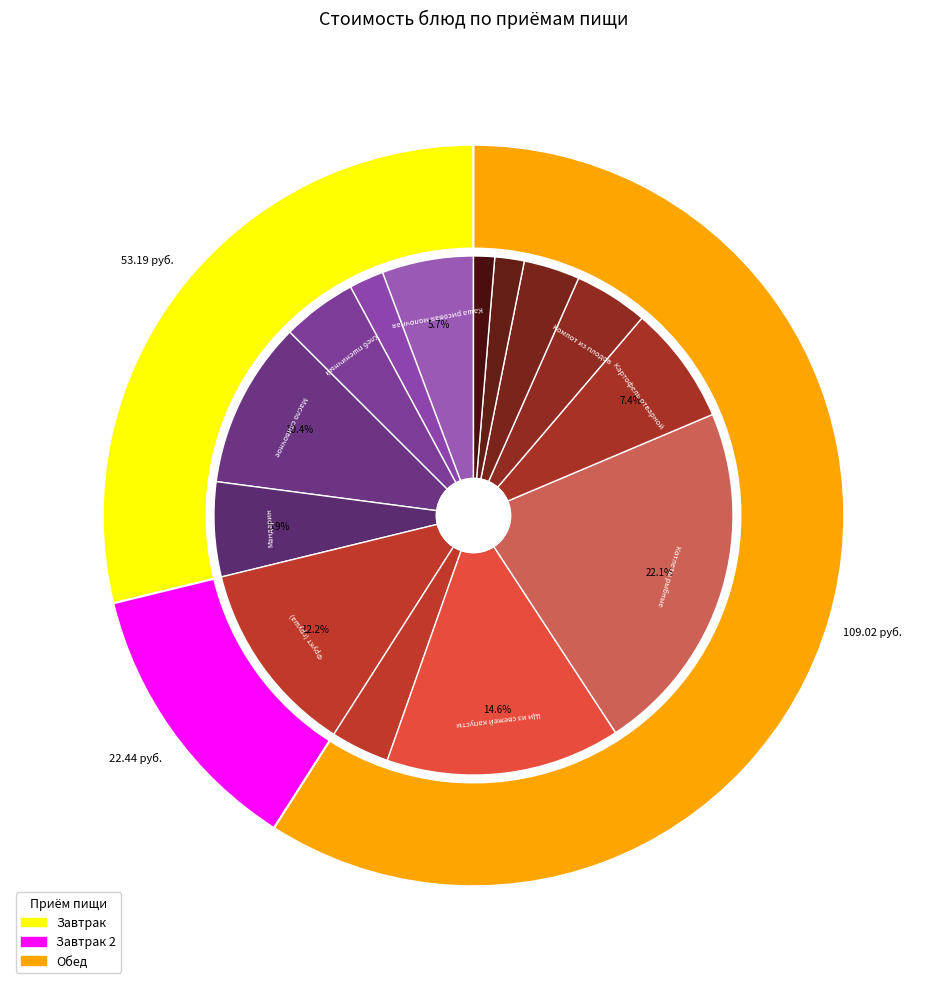

Which category has the biggest portion of the pie?

Котлеты рыбные